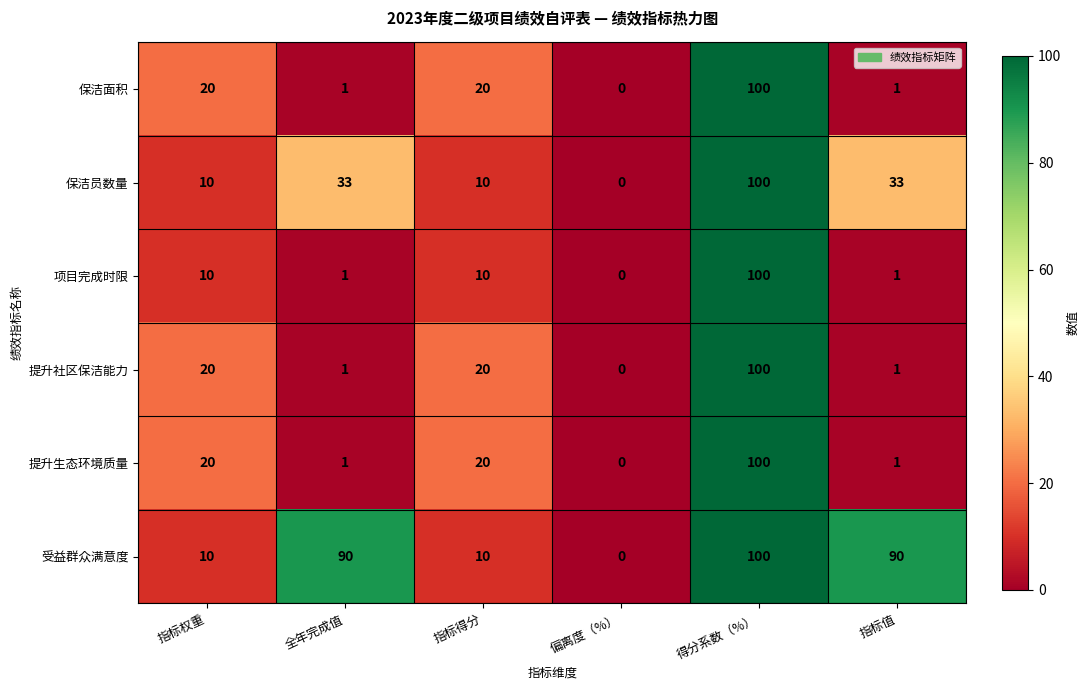

How many distinct data groups are displayed?

6